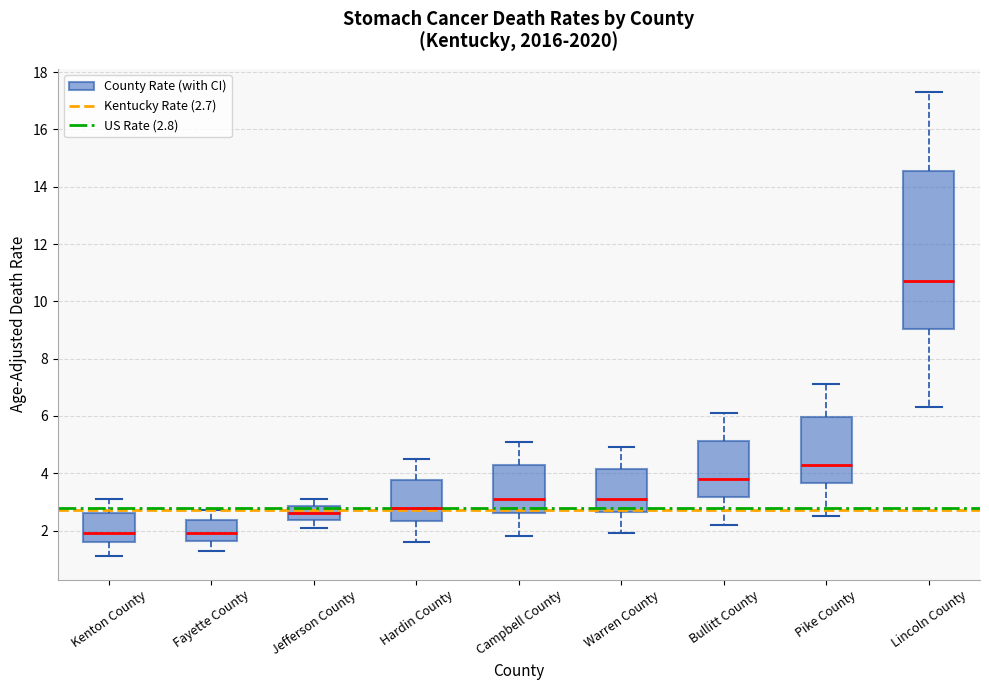

Which box is the tallest, from its lower edge to its upper edge?

Lincoln County